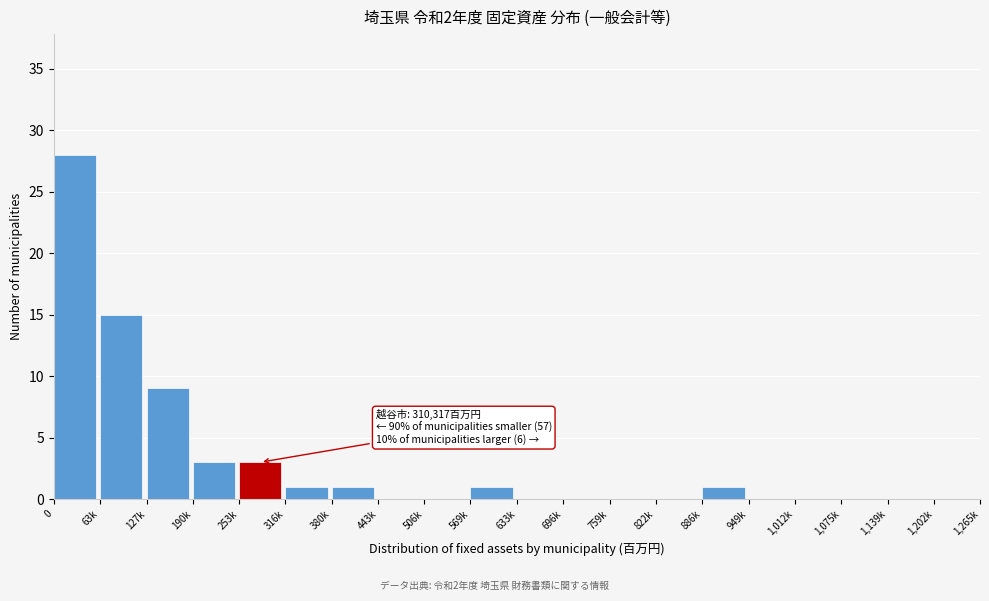

Reading left to right, extract all data points from this chart.

0=28	63k=15	127k=9	190k=3	253k=3	316k=1	380k=1	443k=0	506k=0	569k=1	633k=0	696k=0	759k=0	822k=0	886k=1	949k=0	1,012k=0	1,075k=0	1,139k=0	1,202k=0